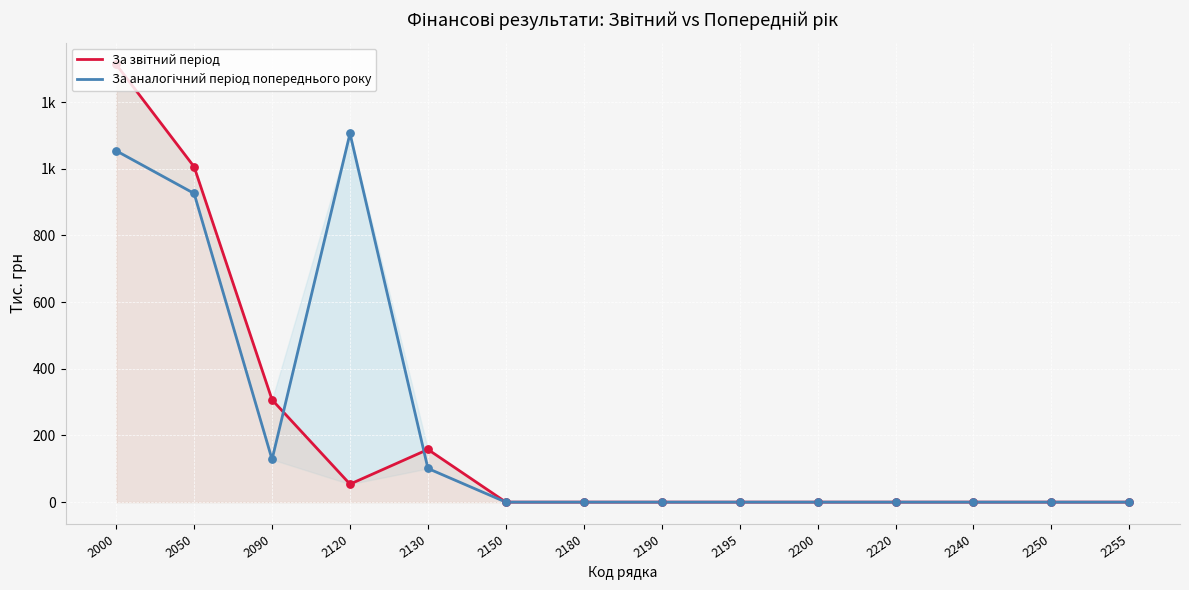

Which series has the largest total across all categories?

За аналогічний період попереднього року